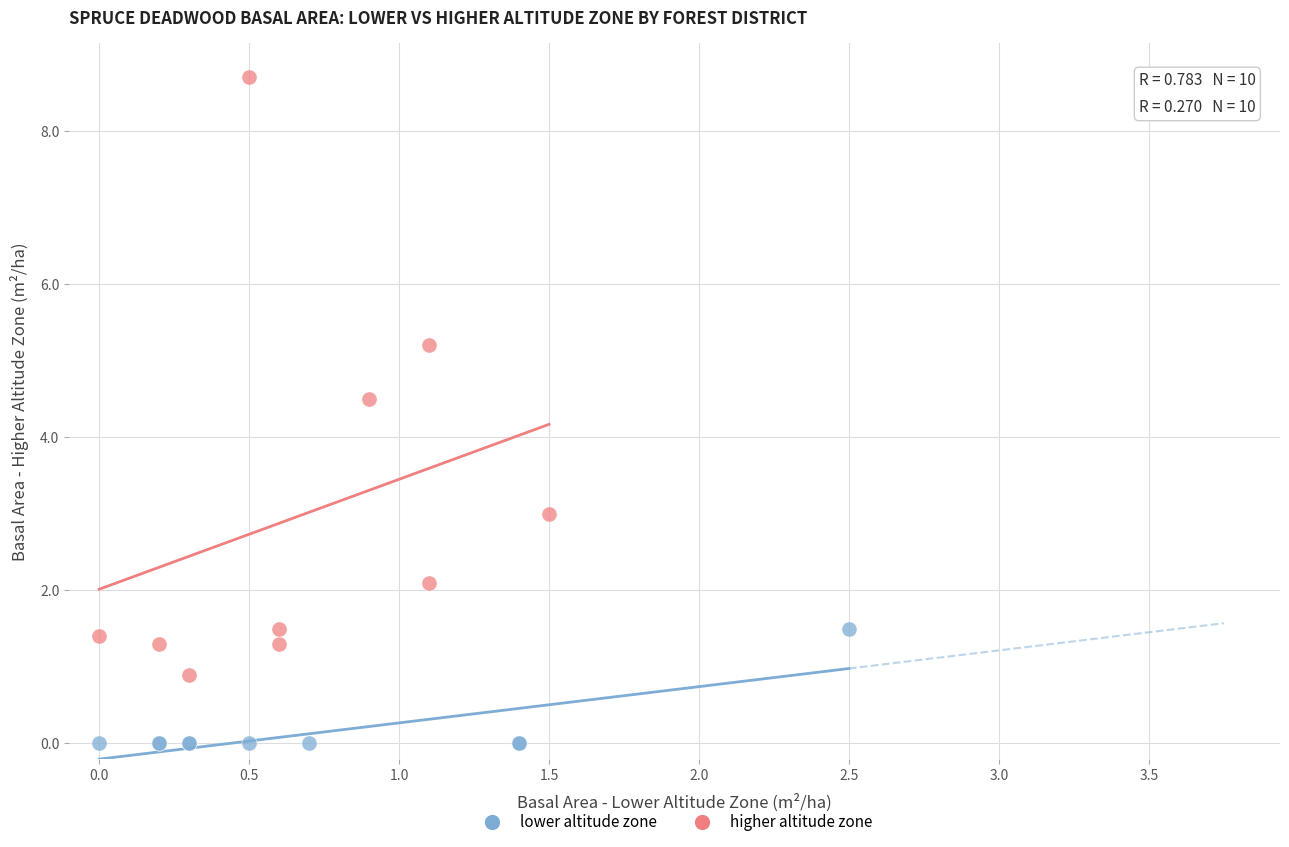

Which series reaches the minimum Y coordinate?

lower altitude zone